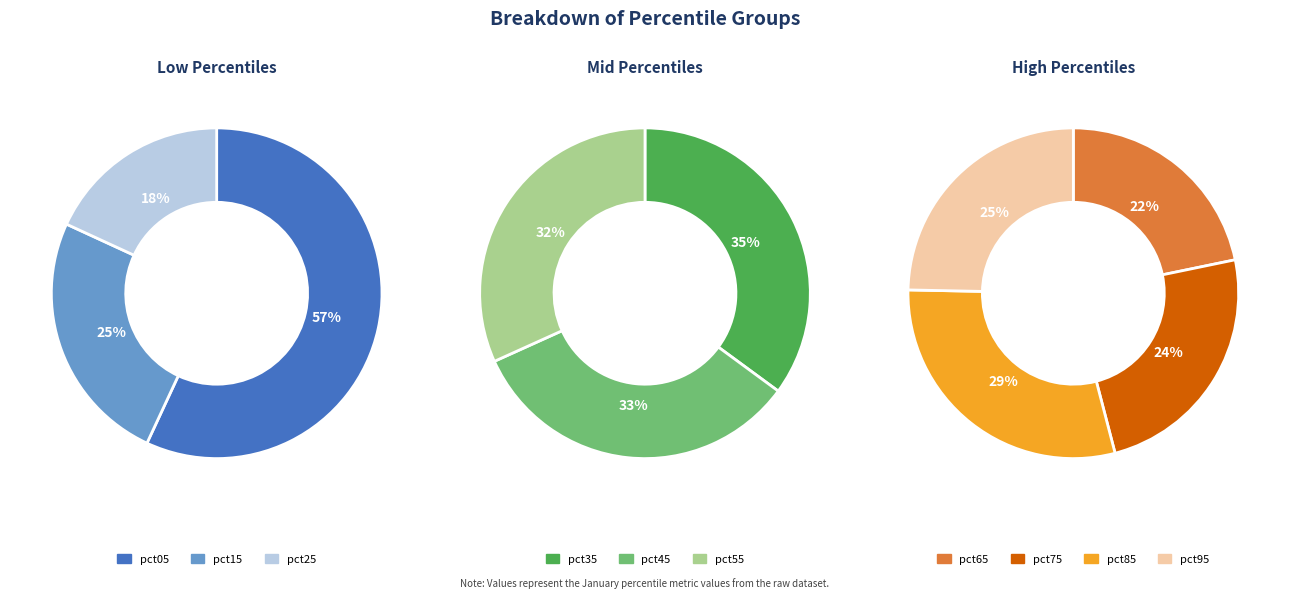

What portion of the pie excludes pct95?

92.8%